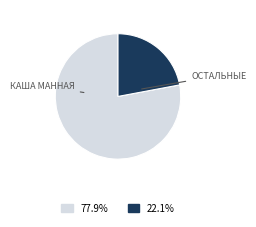

Is there any slice that represents more than half of the pie?

Yes